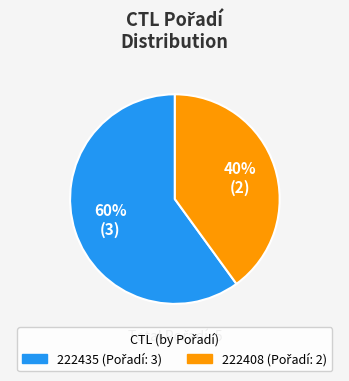

To the nearest percent, what is the combined percentage of 222408 and 222435?

100%